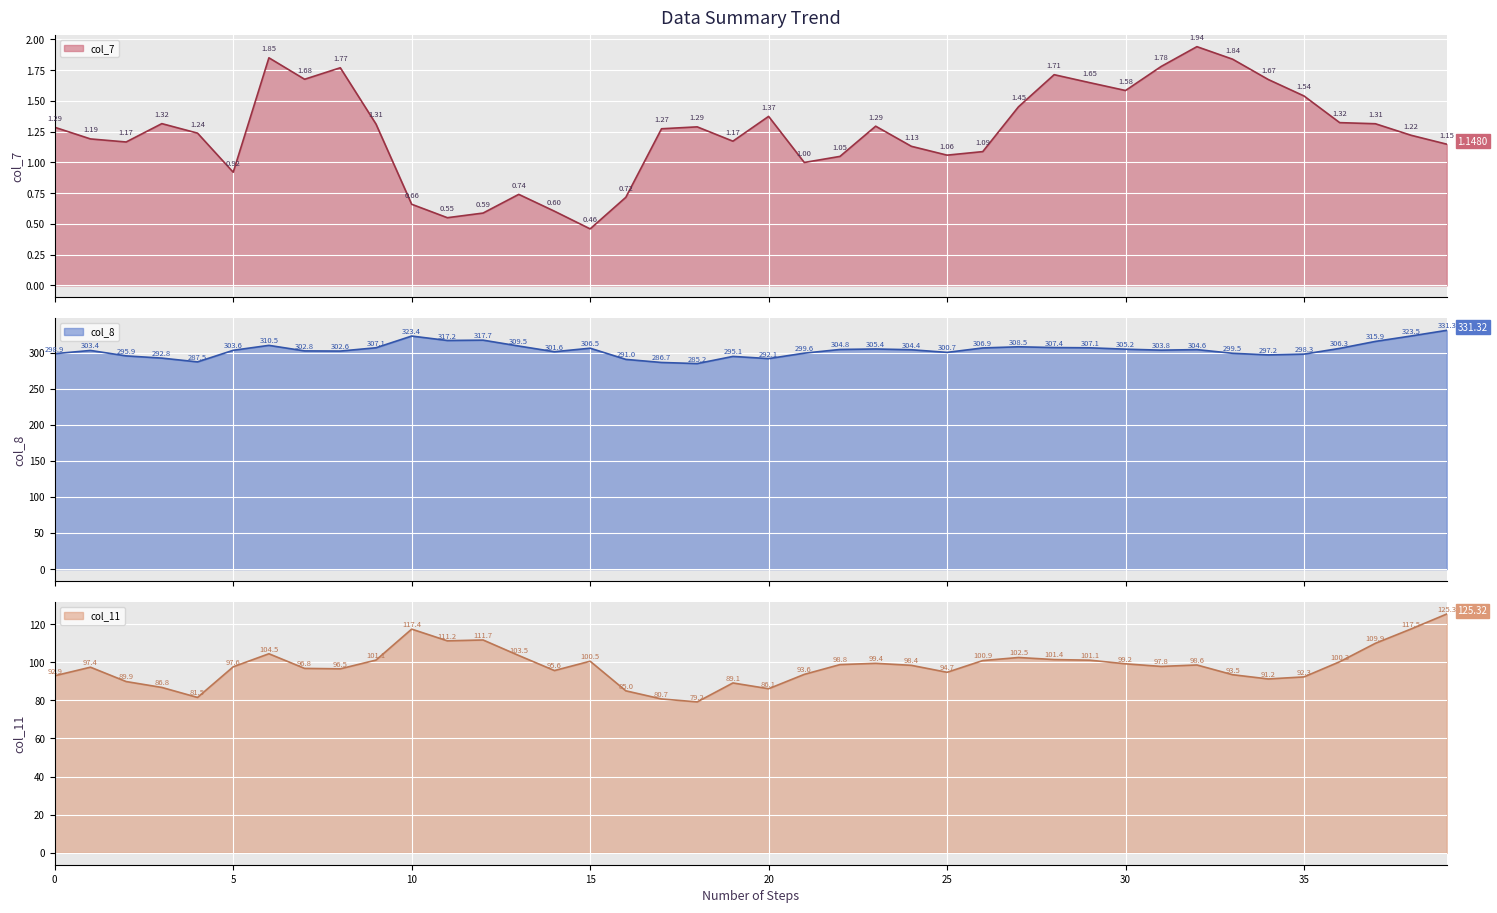

Which has a higher value, 39 or 15?

39